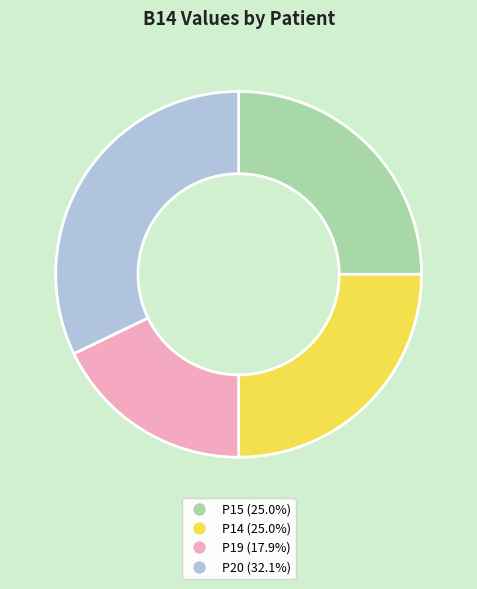

Does any single category account for the majority?

No